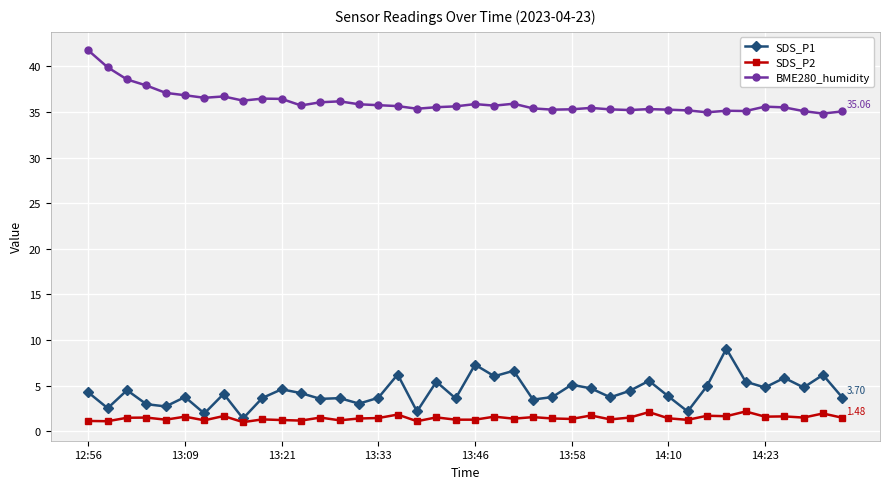

In SDS_P1, how many points are lower than both neighbors (excluding endpoints)?

14